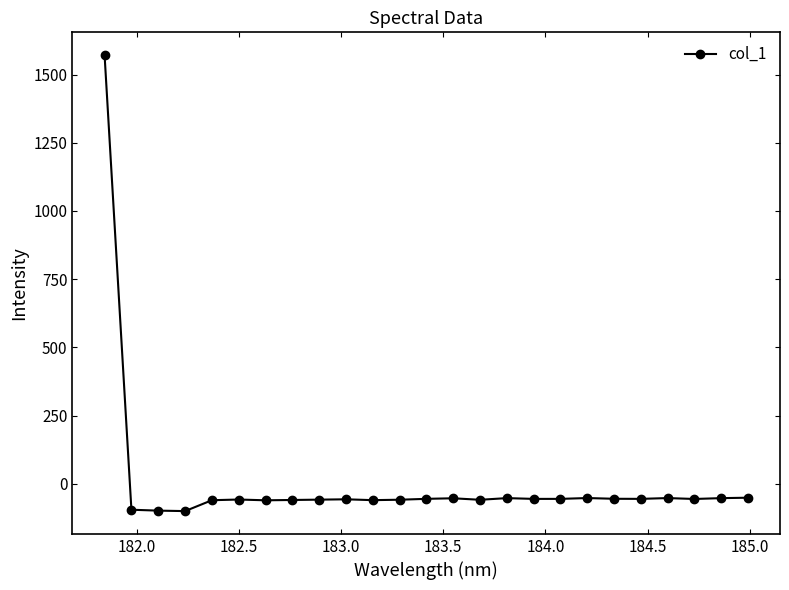

True or false: there are more than 1 points higher than both neighbors.

True